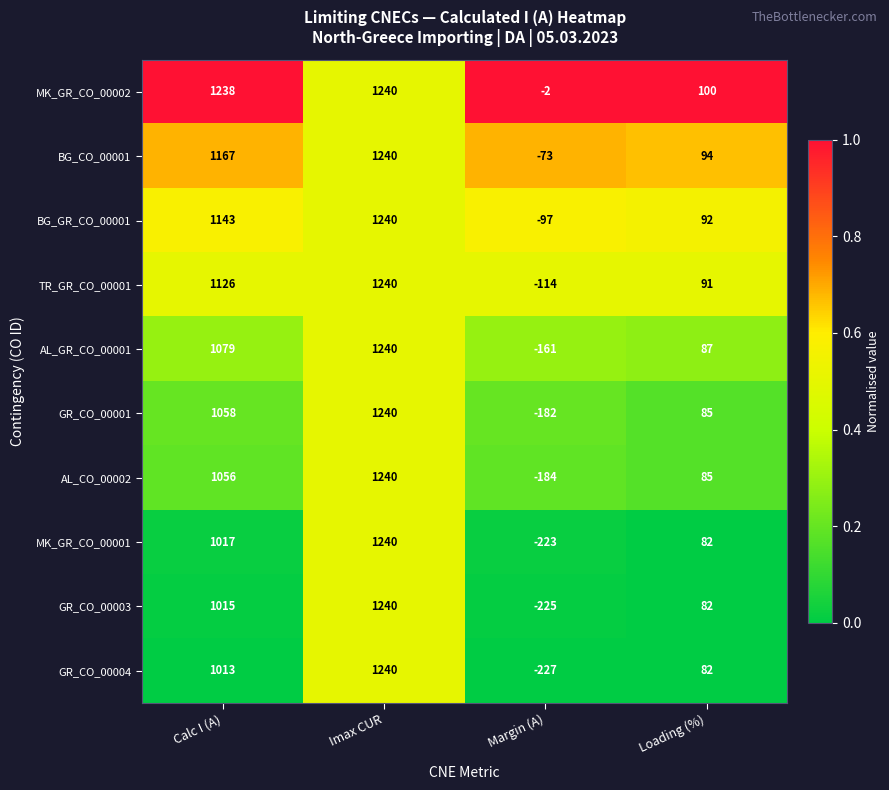

What is the greatest value displayed?

1240